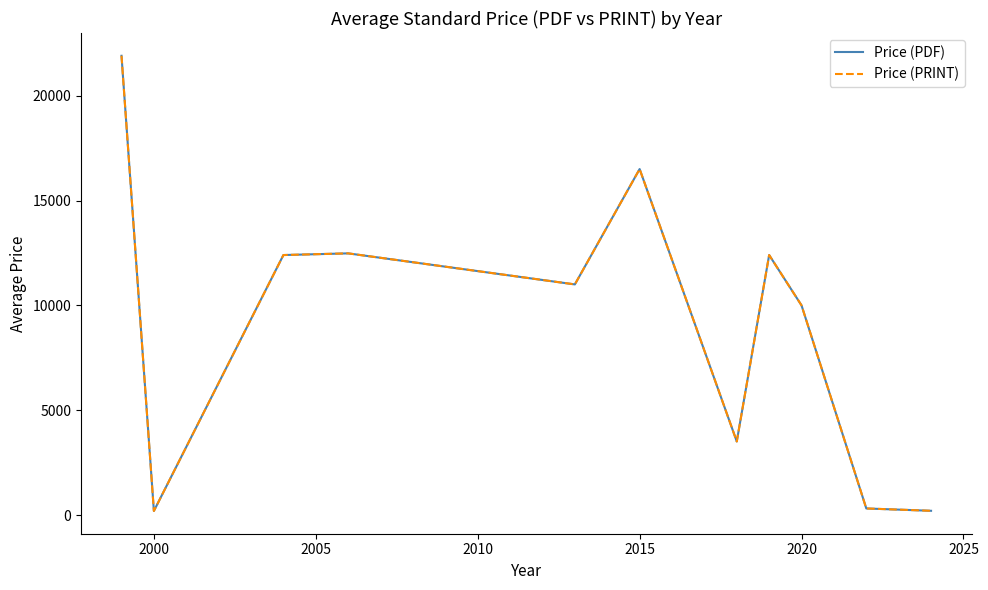

Does the chart have visible grid lines?

No